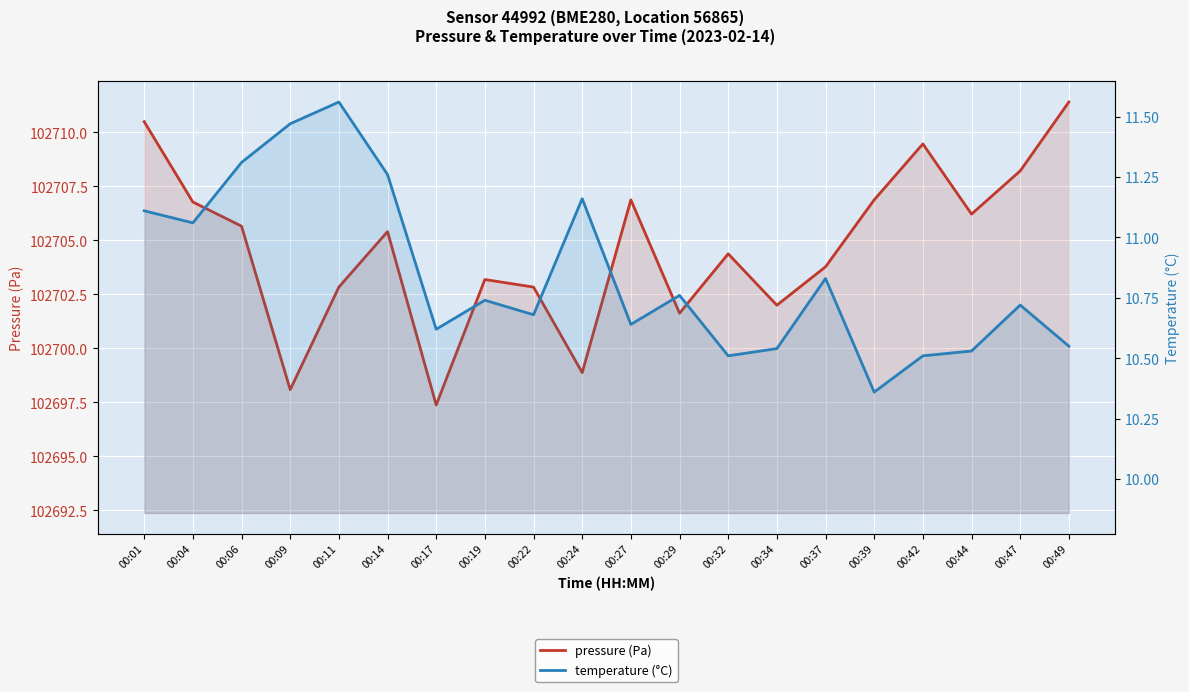

True or false: pressure (Pa) and temperature (°C) intersect in this chart.

False